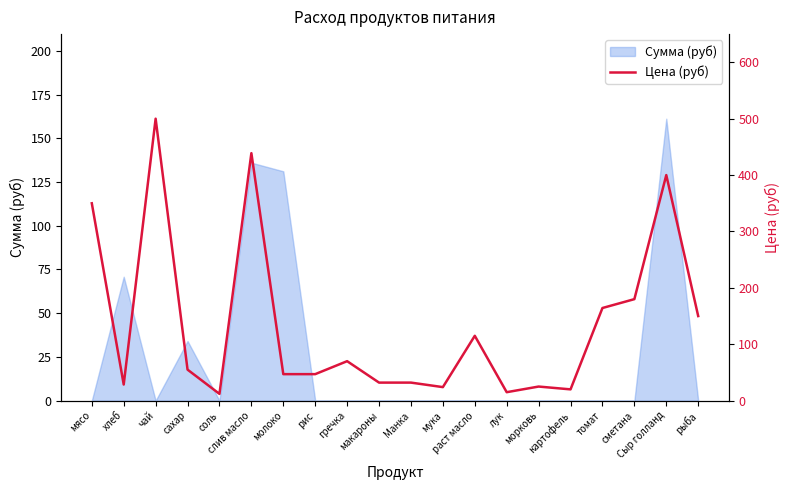

Where does the data first go above 55?

мясо